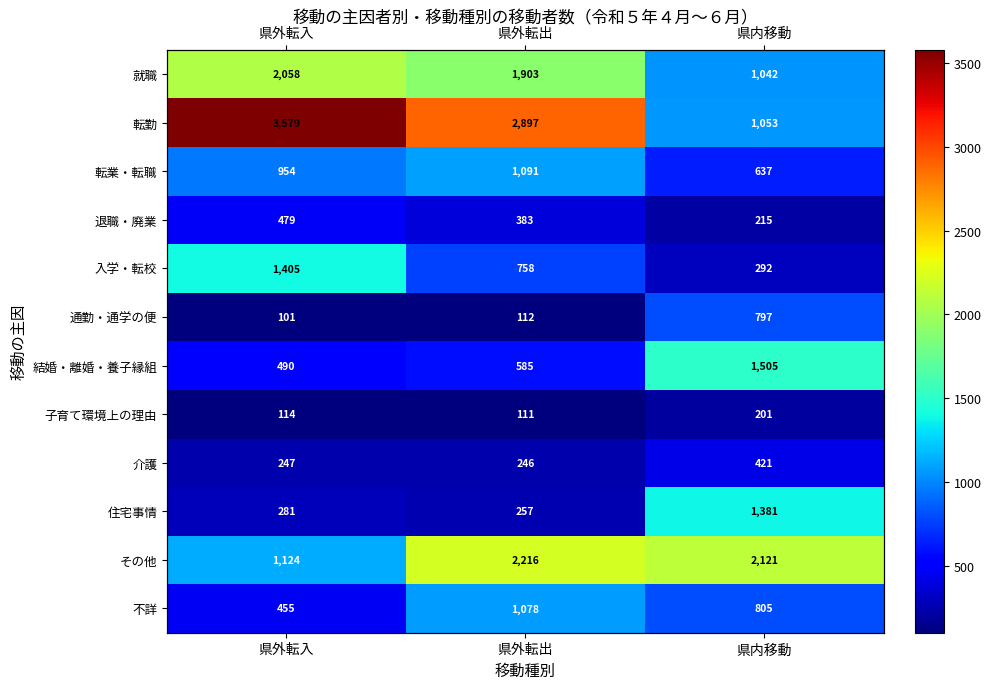

At which category is the sum across all series the highest?

県外転出